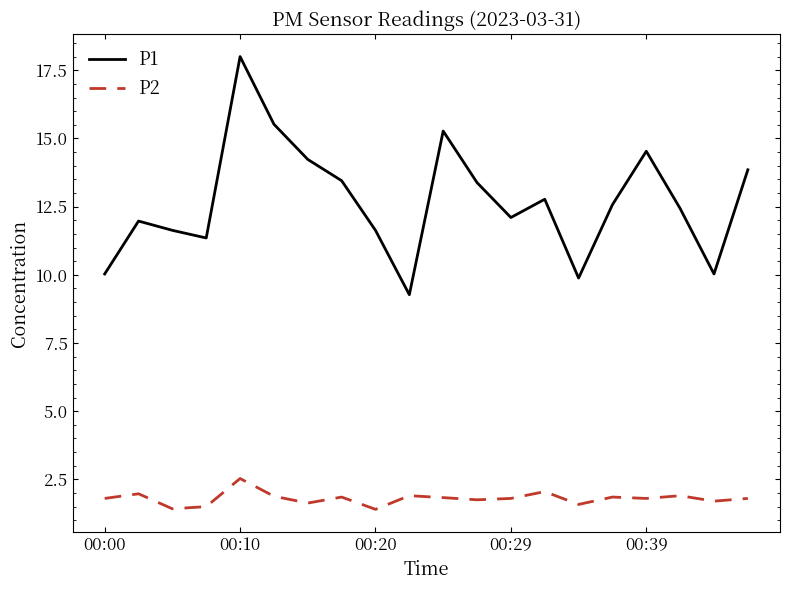

List the series in order of their peak value, lowest first.

P2, P1